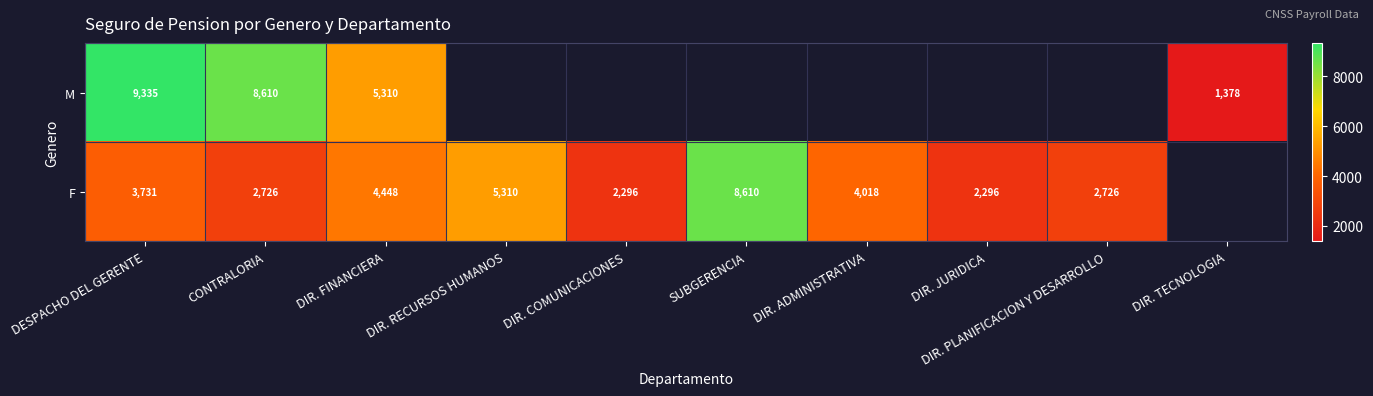

Which series has the largest range (max minus min)?

M